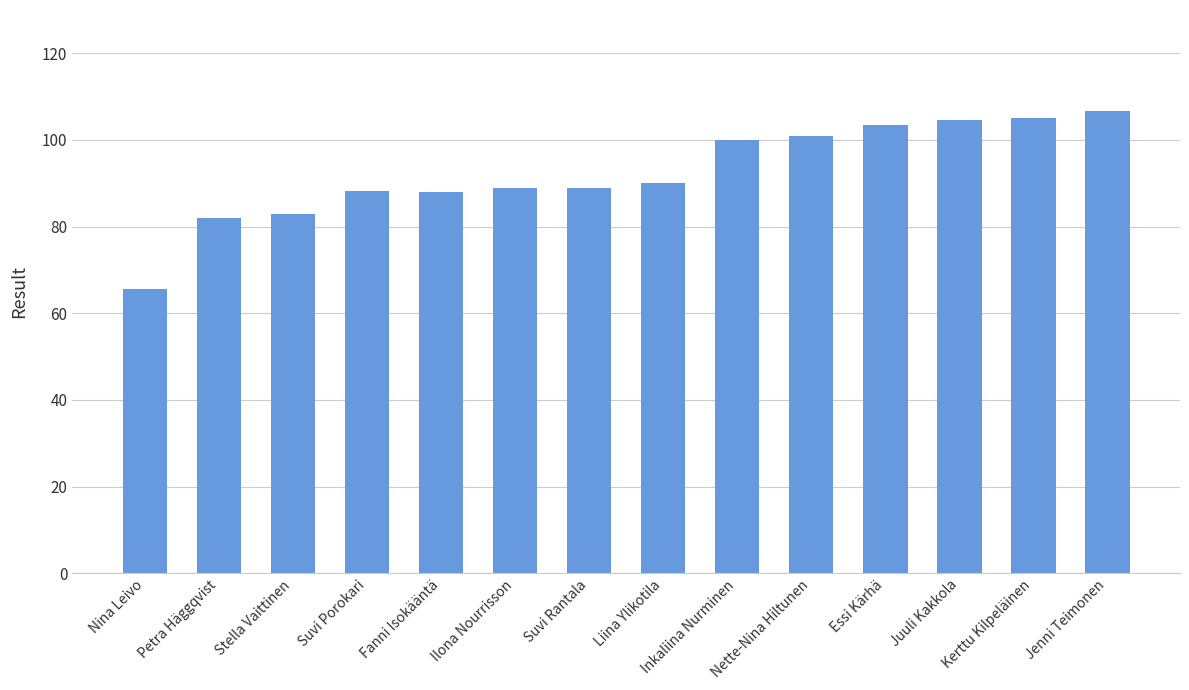

What is the minimum value shown in the chart?

65.6